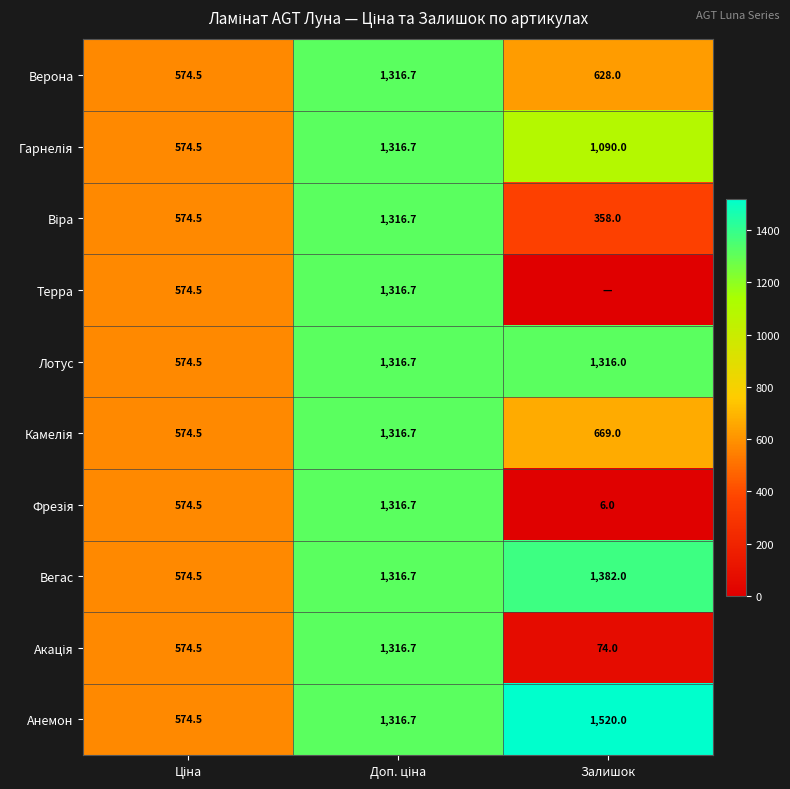

What is the average value of the Вегас series?

1091.1